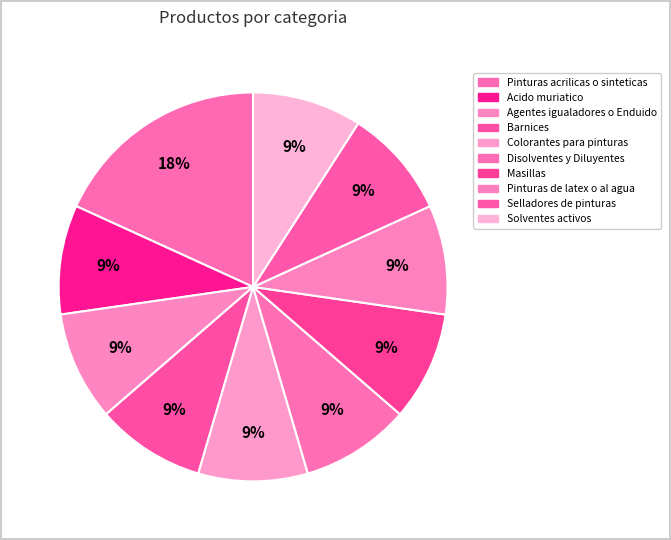

True or false: Selladores de pinturas accounts for 4% of the total.

False